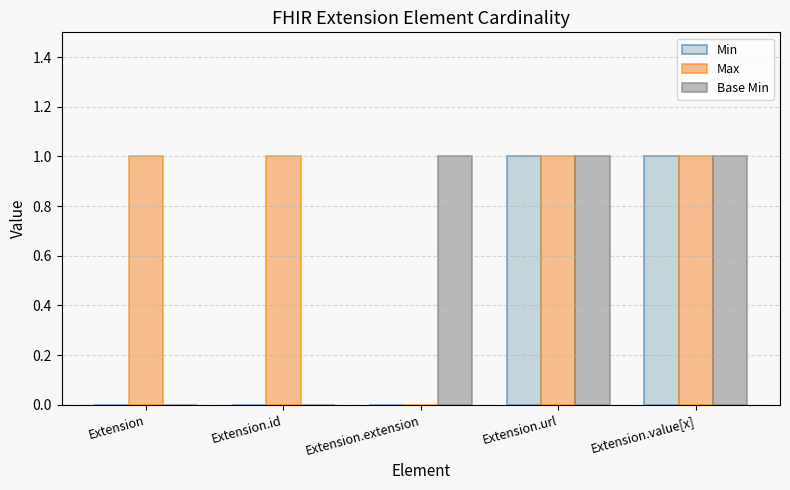

How many groups of bars are there?

5